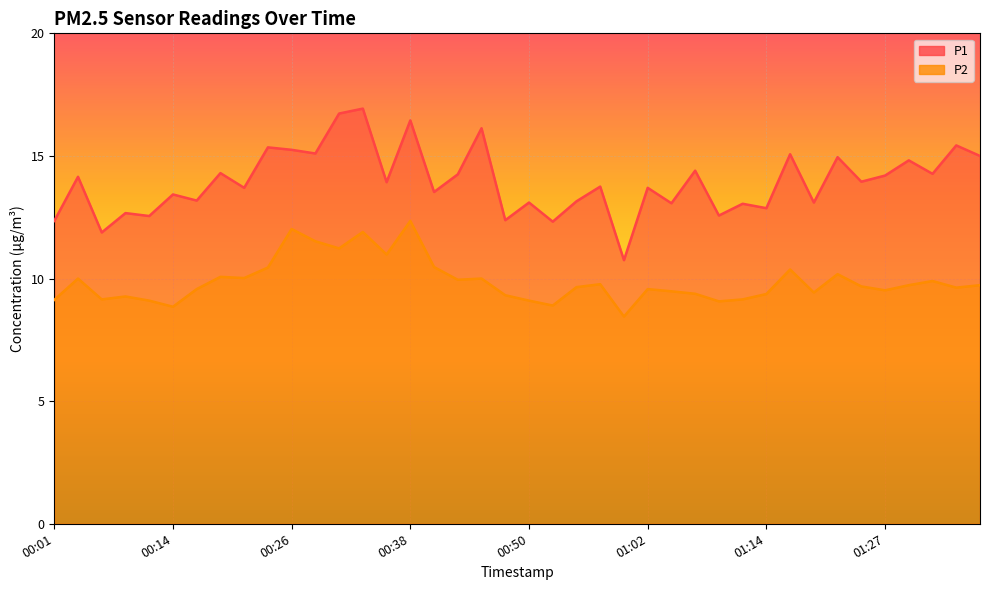

True or false: P1 and P2 cross at least once.

False